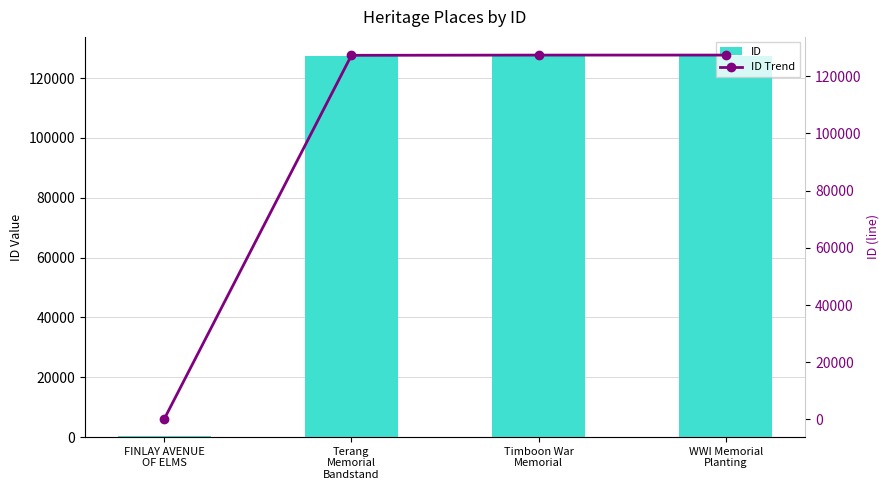

At which label does ID reach its minimum?

FINLAY AVENUE
OF ELMS